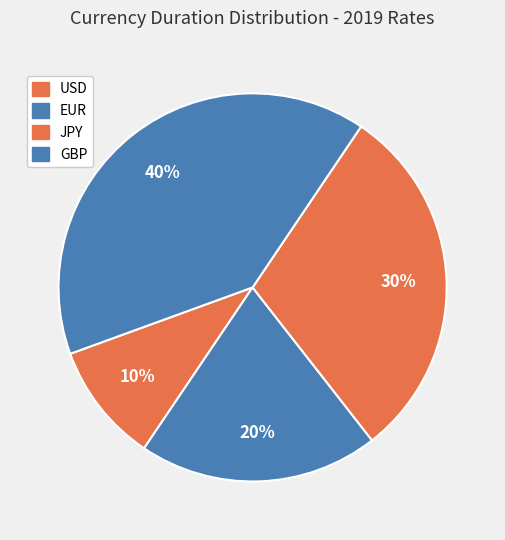

Rank the categories by value from highest to lowest.

GBP, JPY, EUR, USD